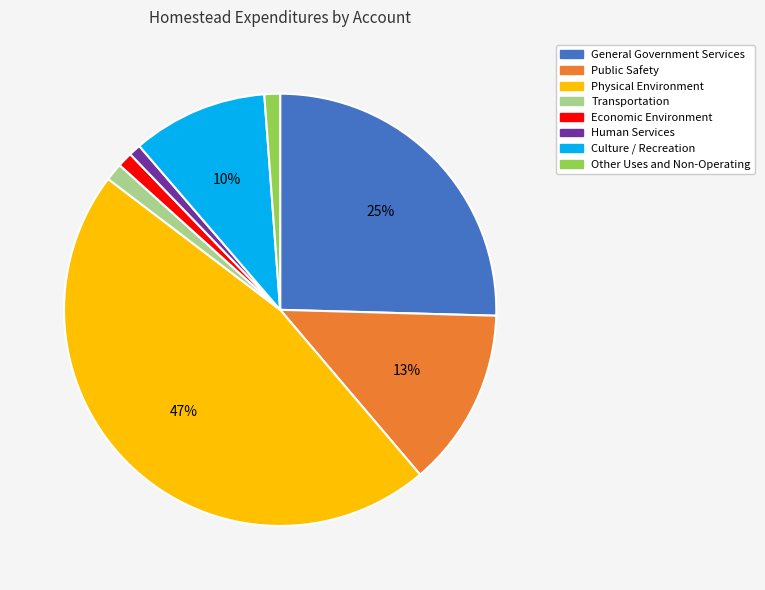

To the nearest percent, what is the difference between the largest and smallest slice percentages?

46%